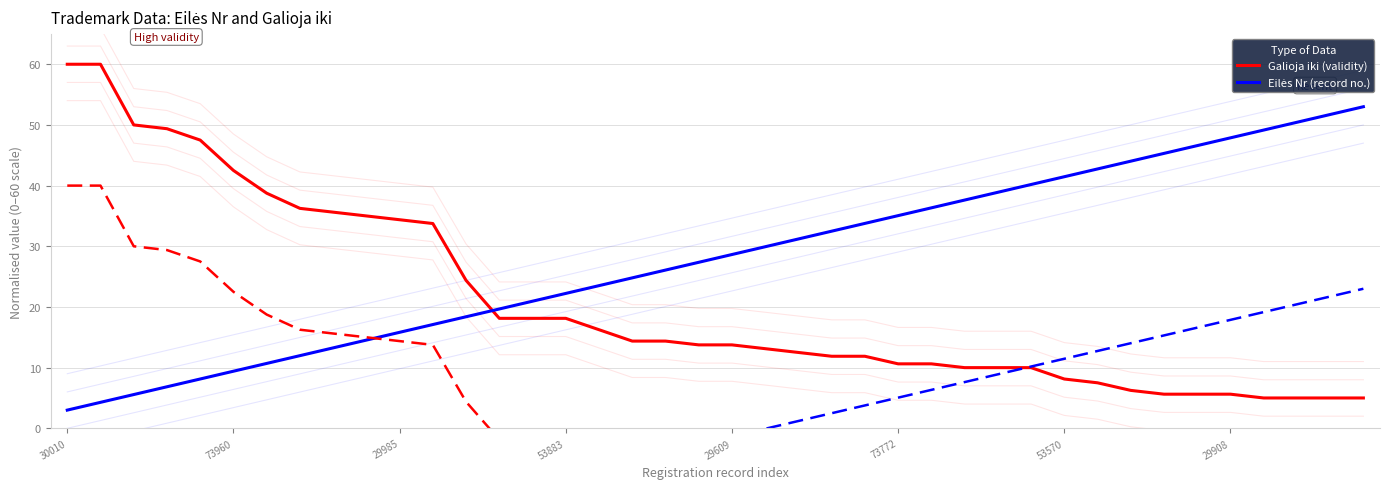

List the series in order of their peak value, highest first.

Galioja iki (validity), Eilės Nr (record no.)